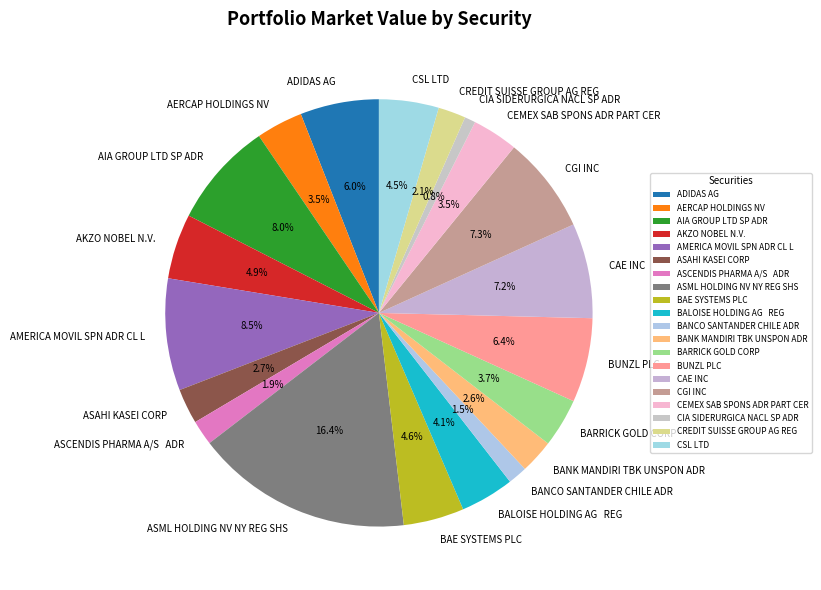

To the nearest percent, what is the difference between the largest and smallest slice percentages?

16%